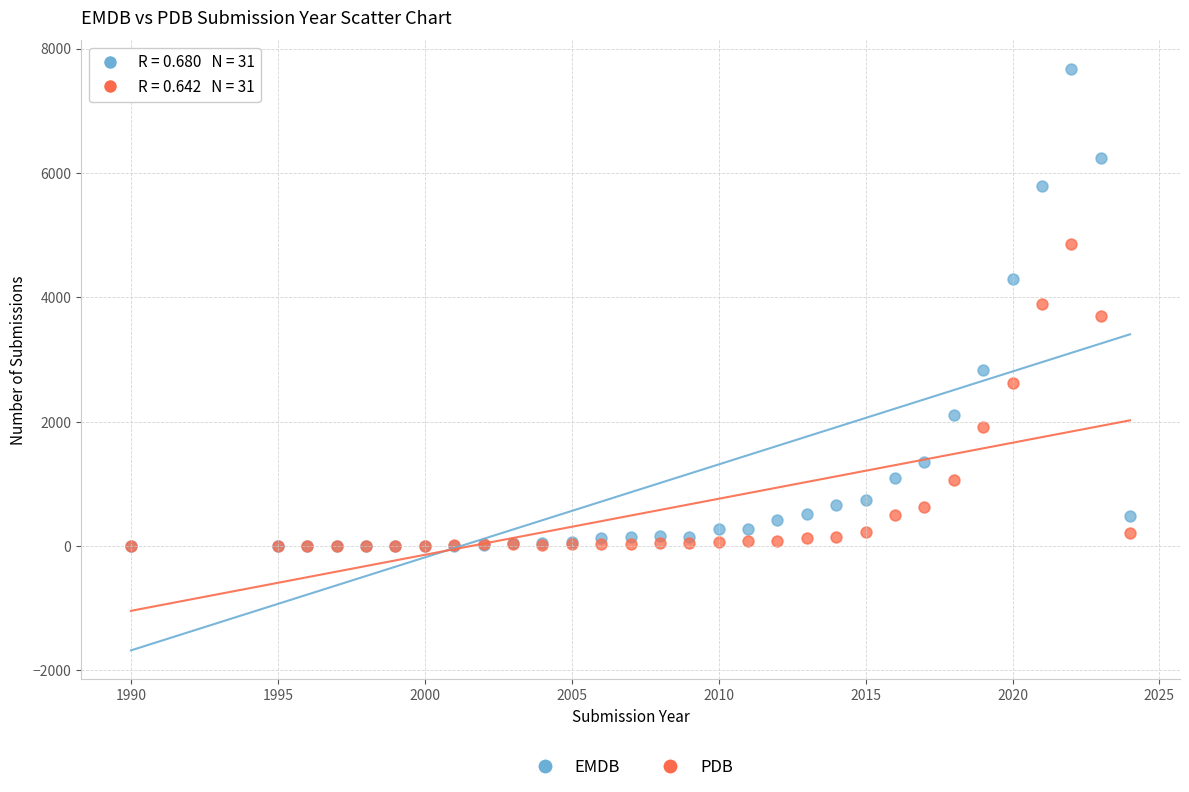

In the PDB series, what Y value is closest to 2430?

2619